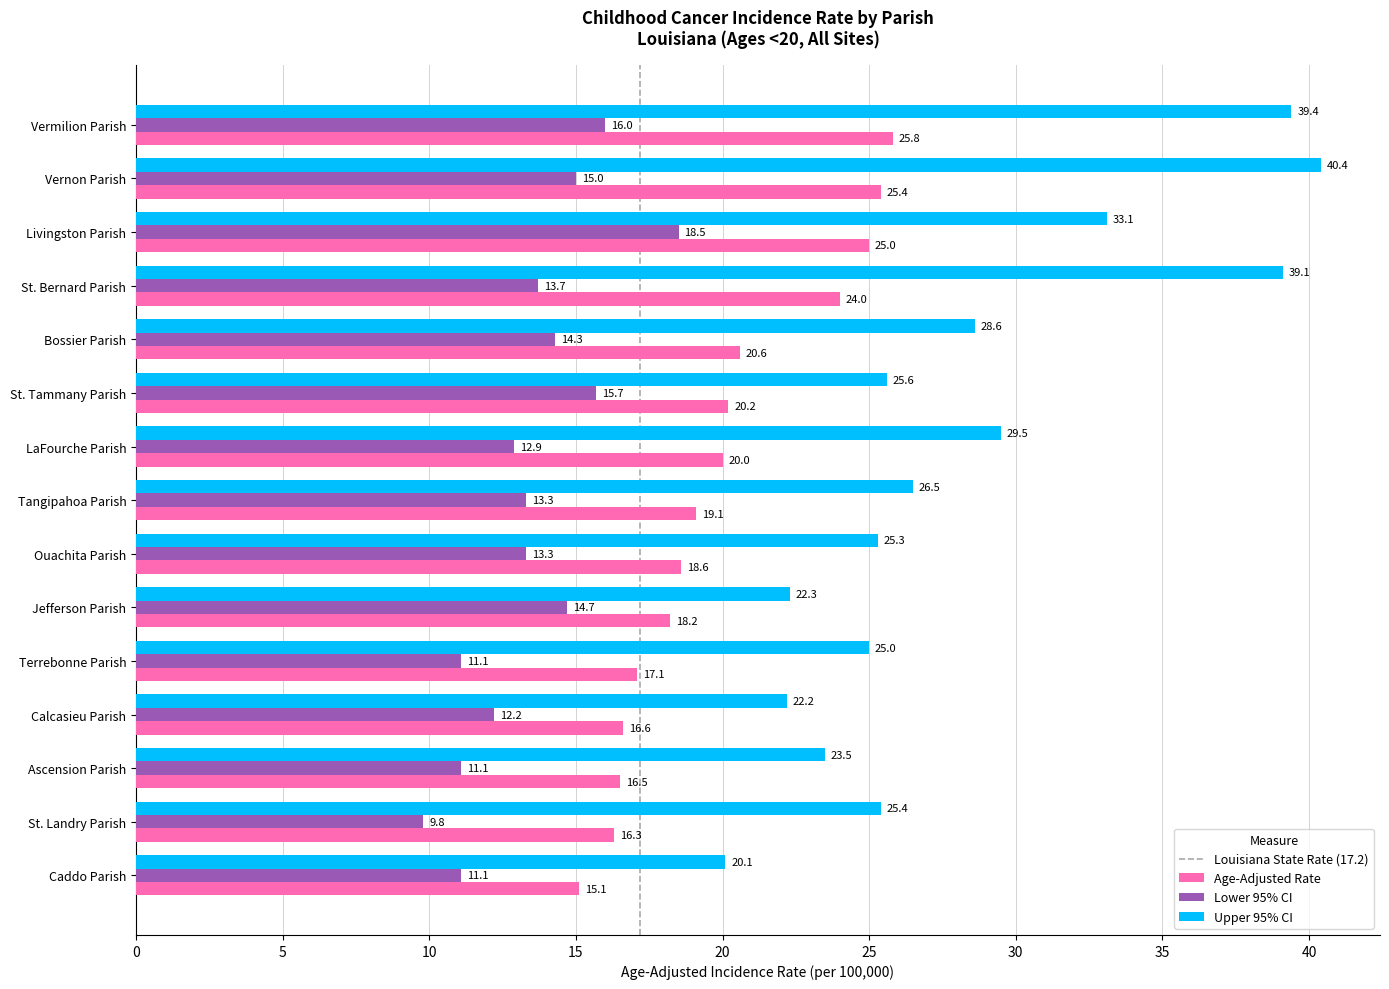

What is the difference between the maximum and second lowest values in the Age-Adjusted Rate series?

9.5